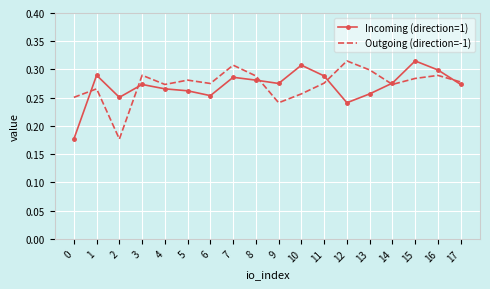

True or false: Outgoing (direction=-1) has a value of 0.3 at 6.

True